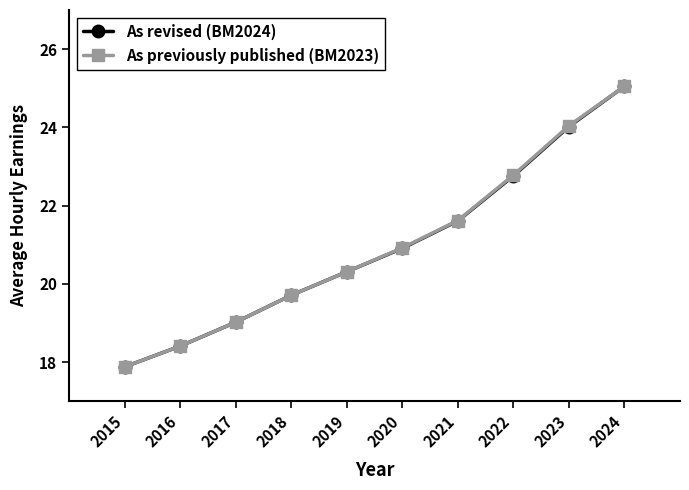

Which series changed the most between 2015 and 2022?

As previously published (BM2023)